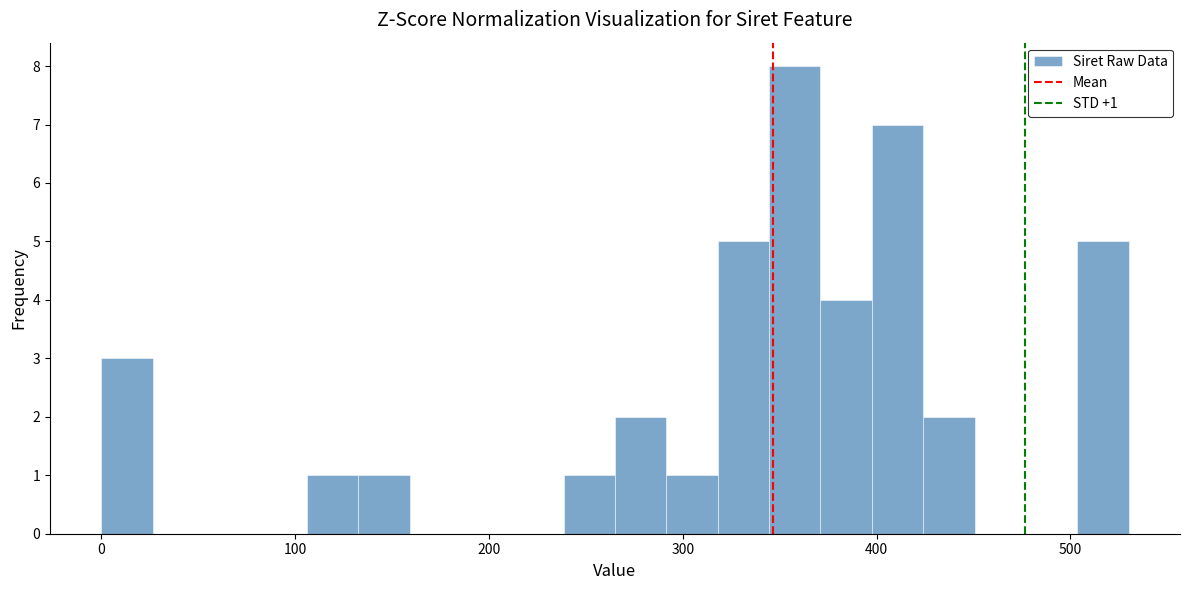

Read against the x-axis, roughly where is the centre of the tallest bar?

360